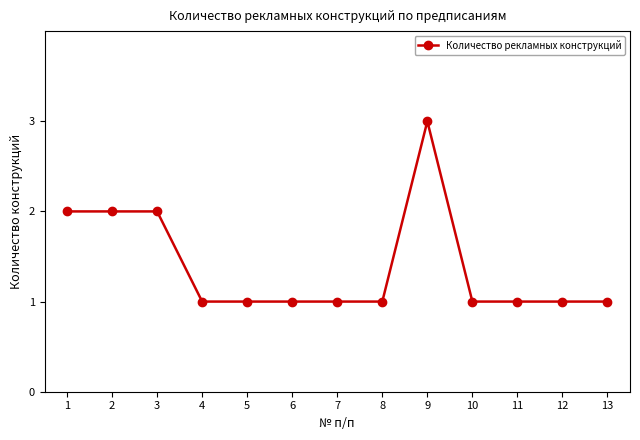

Count the number of data series in this chart.

1